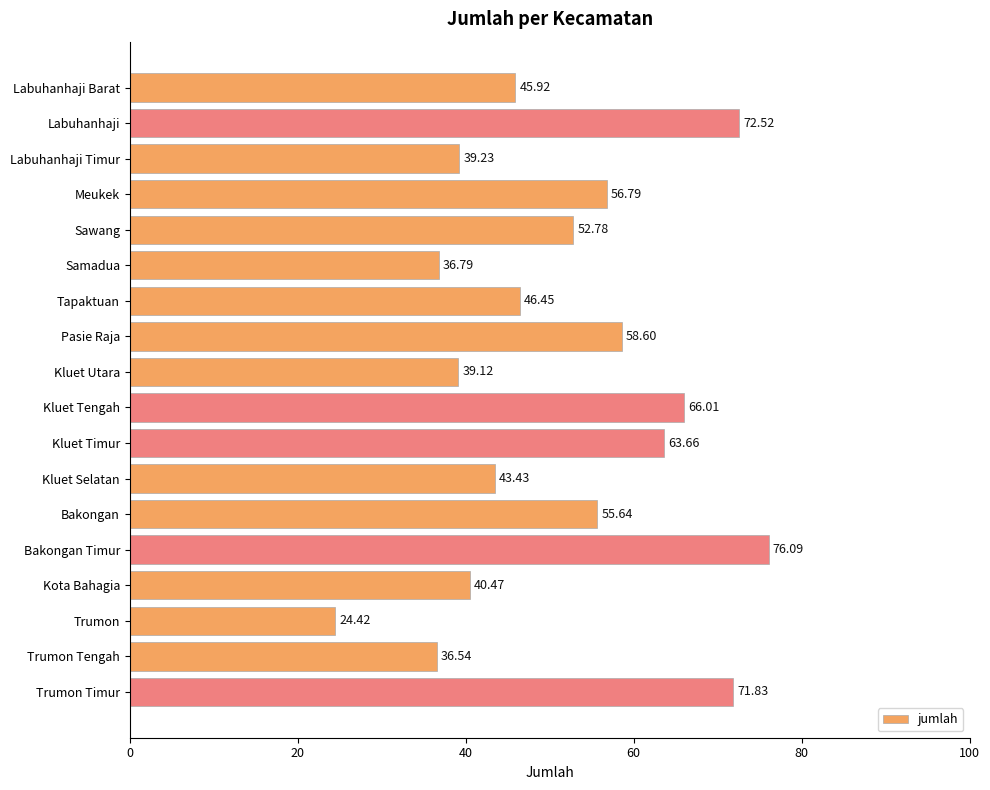

How many data points does each series have?

18